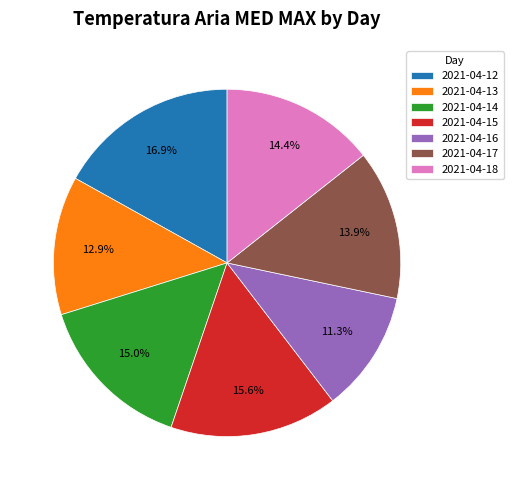

Which slice is the smallest?

2021-04-16